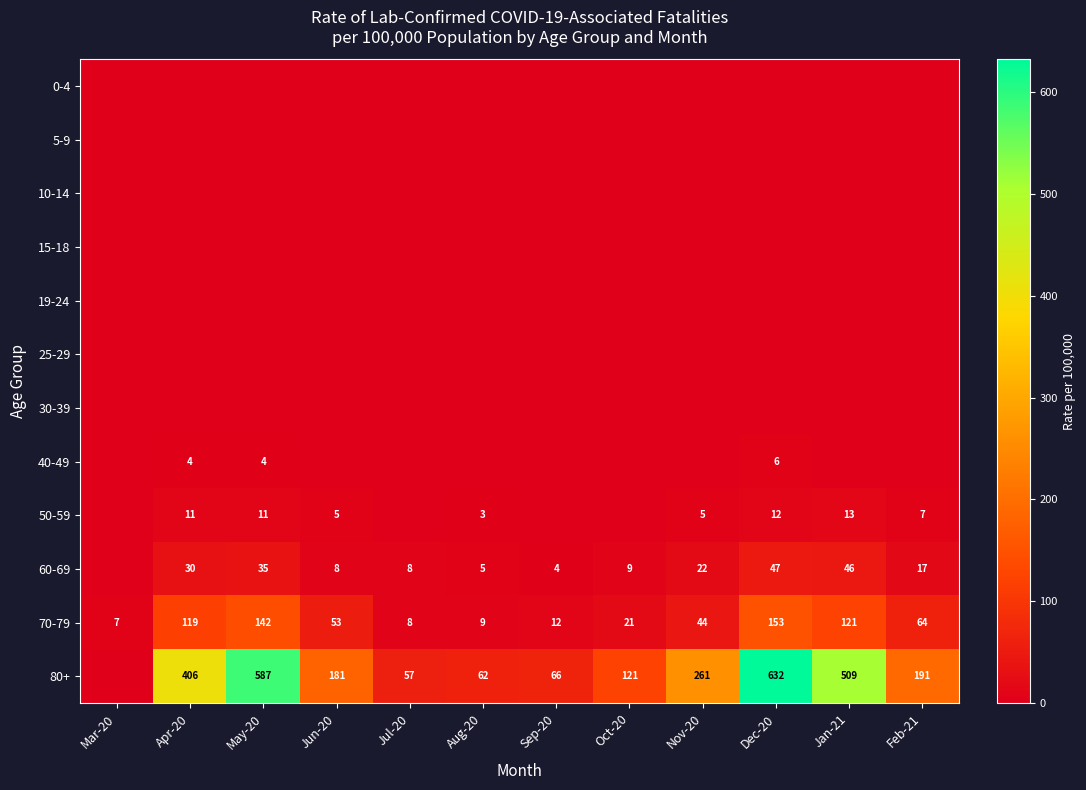

The 70-79 series shows 153 at Dec-20. True or false?

True